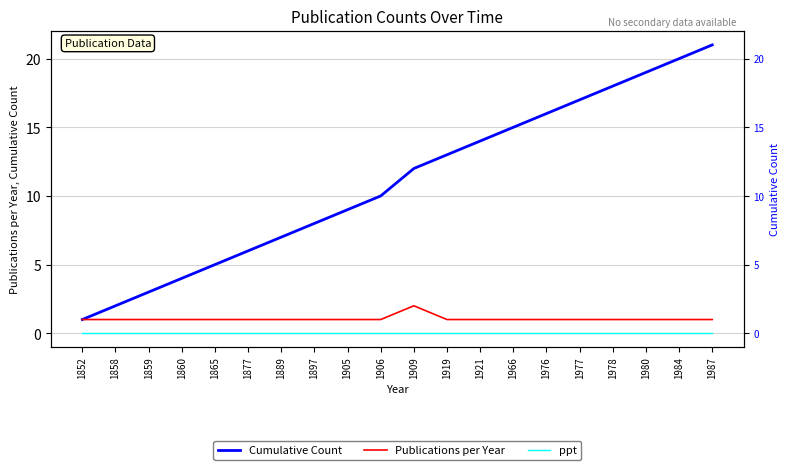

What is the difference between the second highest and minimum values in the Cumulative Count series?

19.0